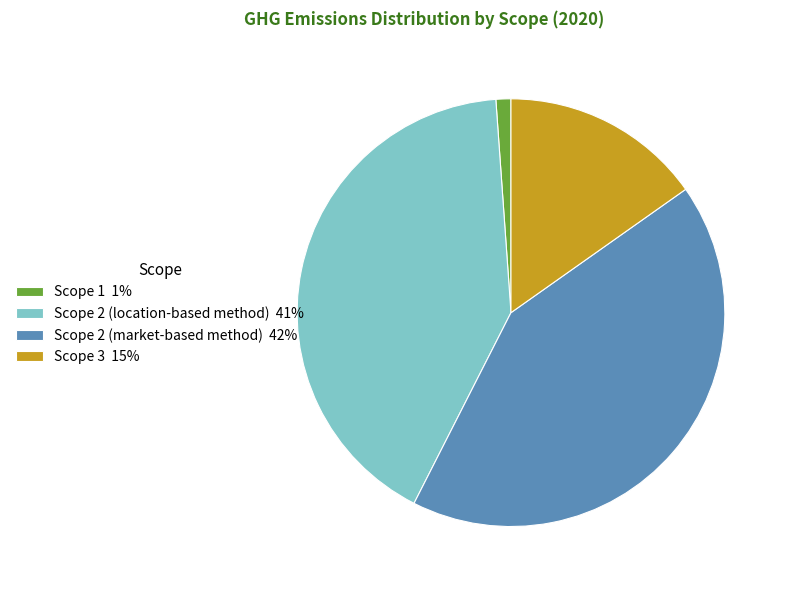

Is the sum of Scope 2 (market-based method) 42% and Scope 3 15% greater than half?

Yes